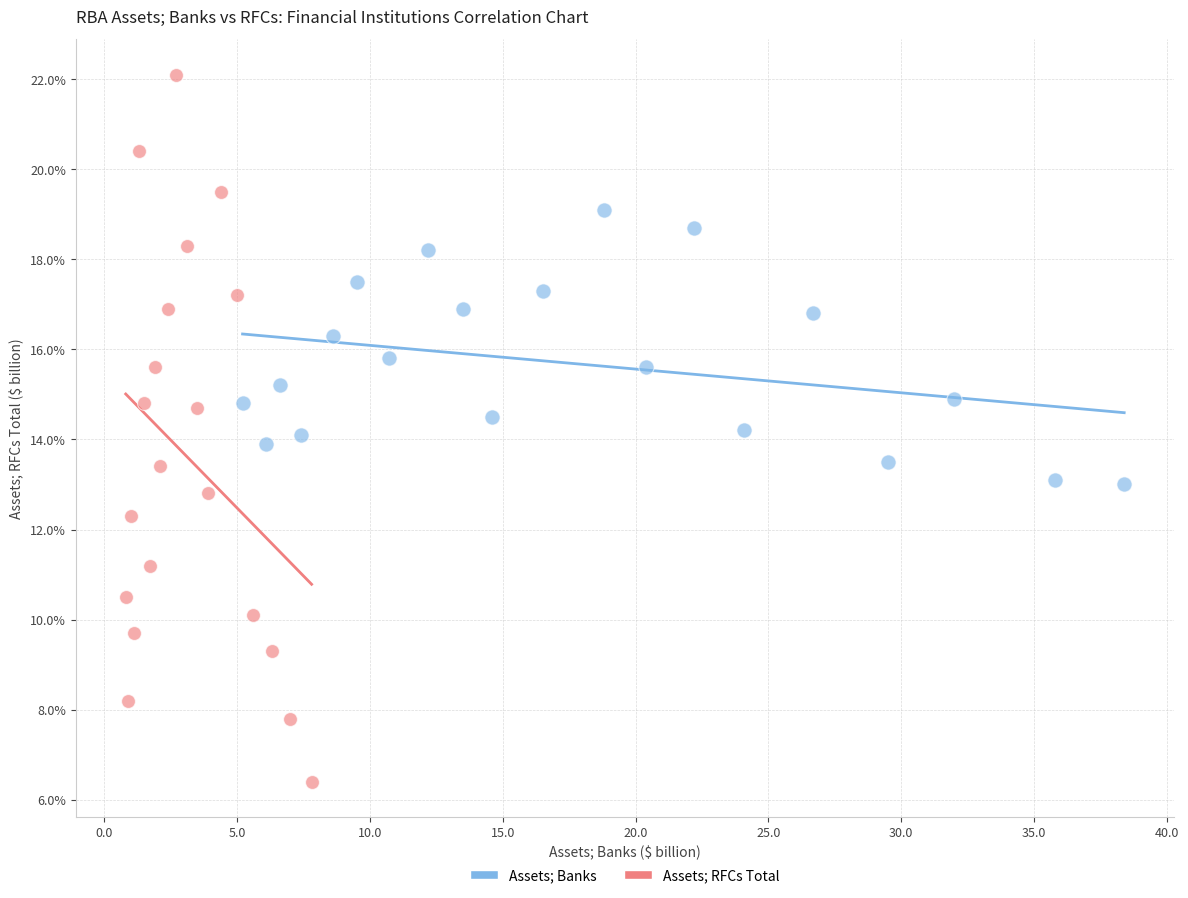

Which series reaches the maximum Y coordinate?

Assets; RFCs Total